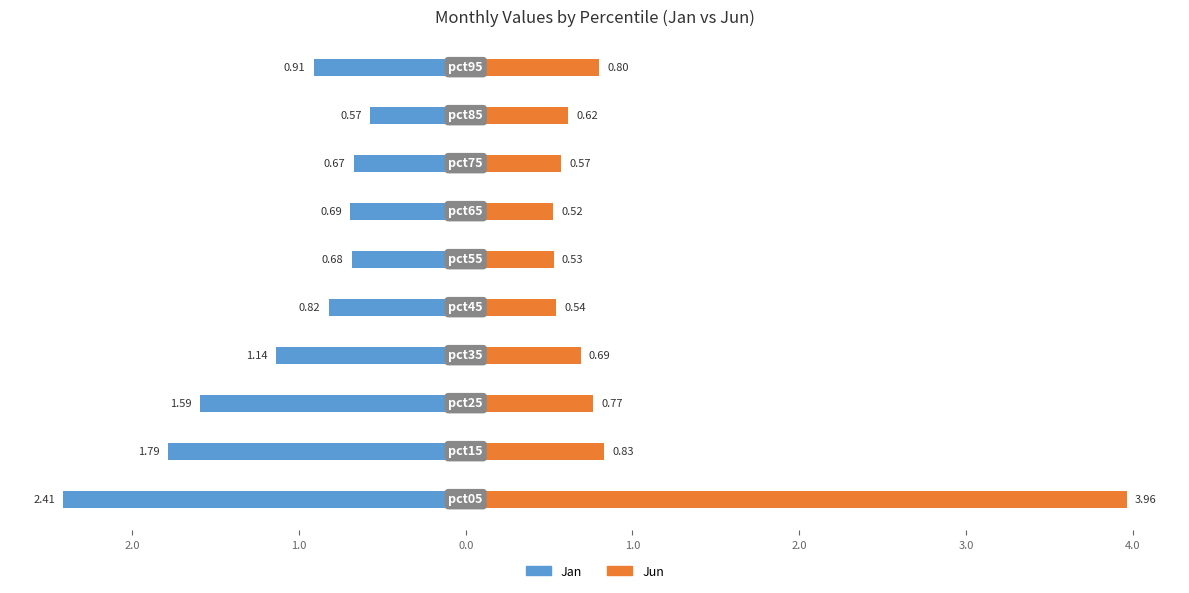

True or false: Jan has a value of -1.8 at 2.0.

True